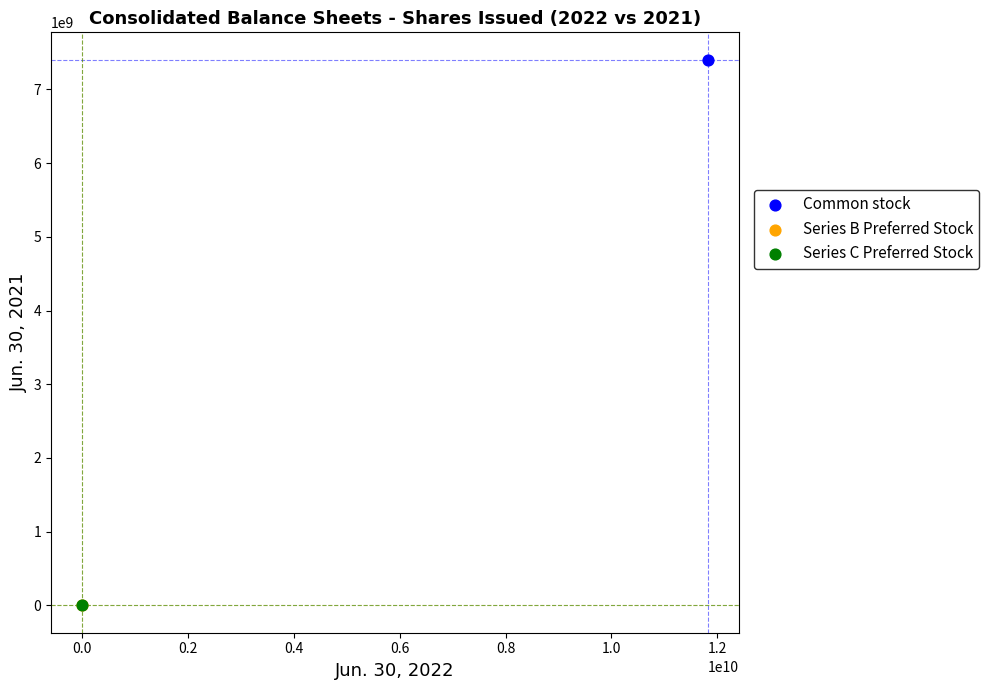

What are all the series names shown in the legend?

Common stock, Series B Preferred Stock, Series C Preferred Stock